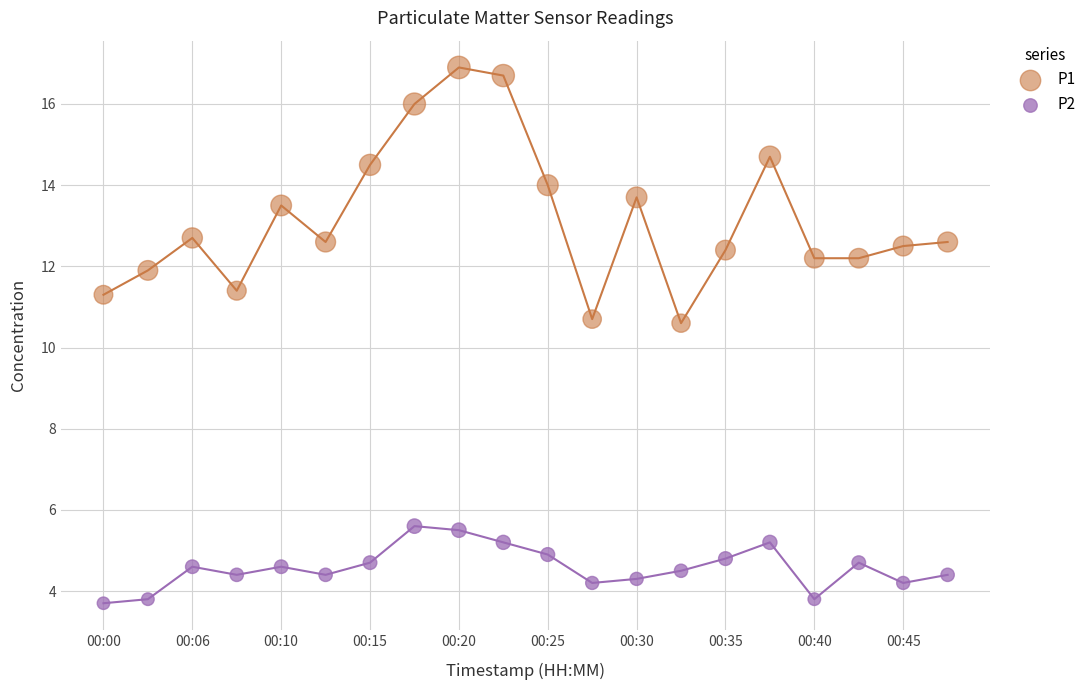

Across all data points, what is the range of Y values (max minus min)?

13.2